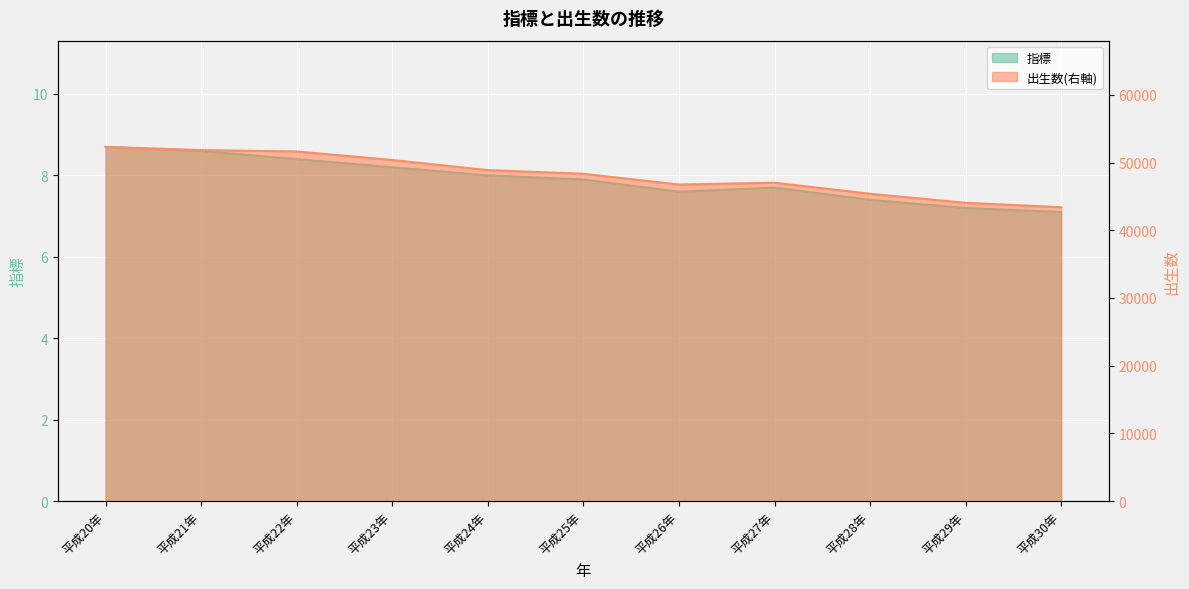

What is the total value across all series at 平成29年?

44062.2